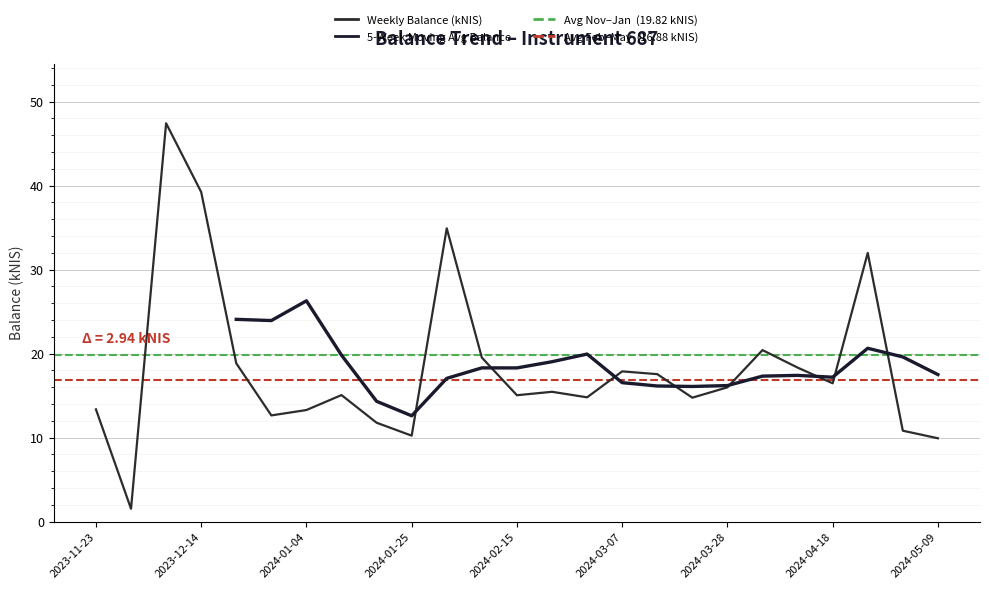

How many data points are less than 15?

10